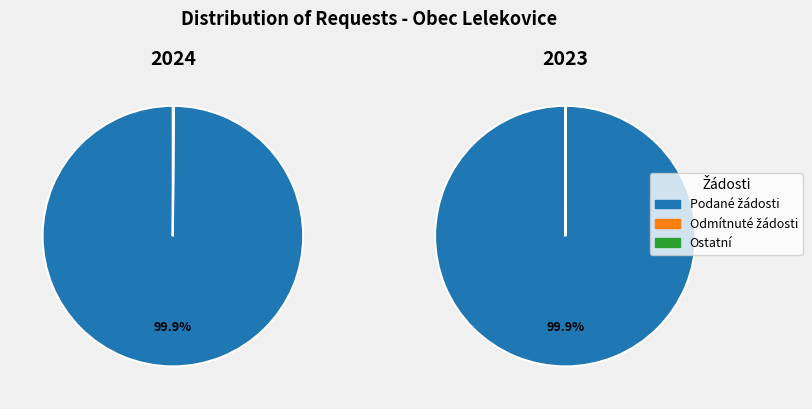

Does 2024 account for over 50% of the chart?

No